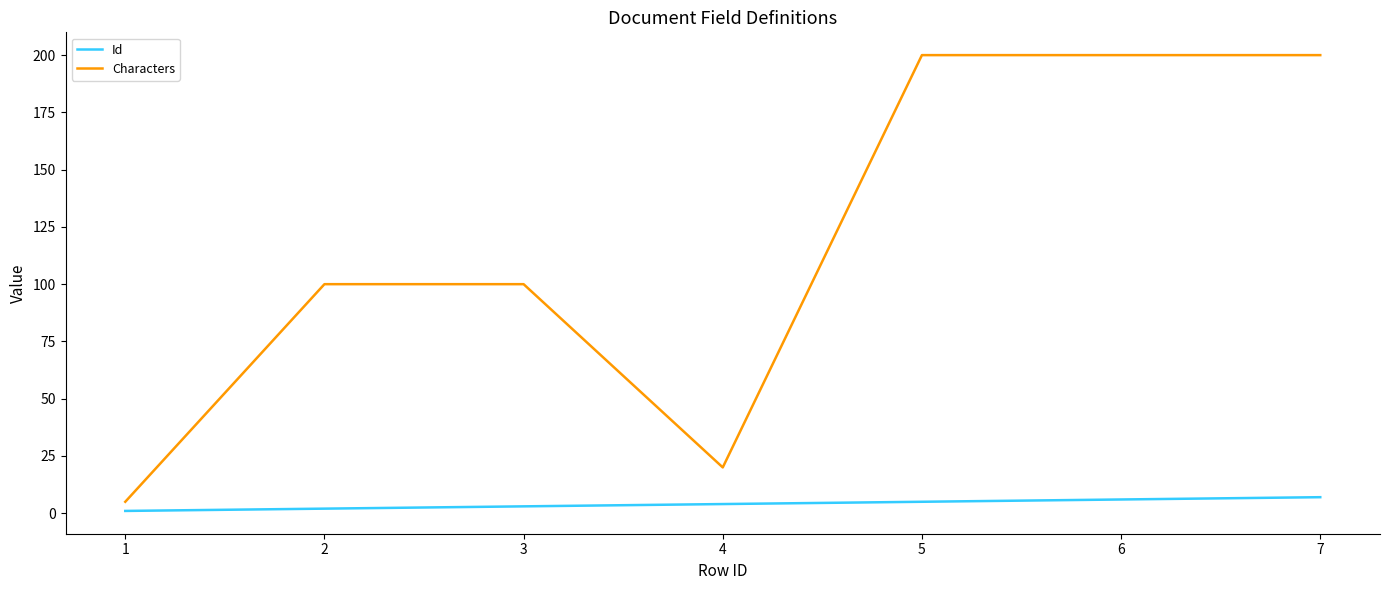

How many lines are shown in the chart?

2